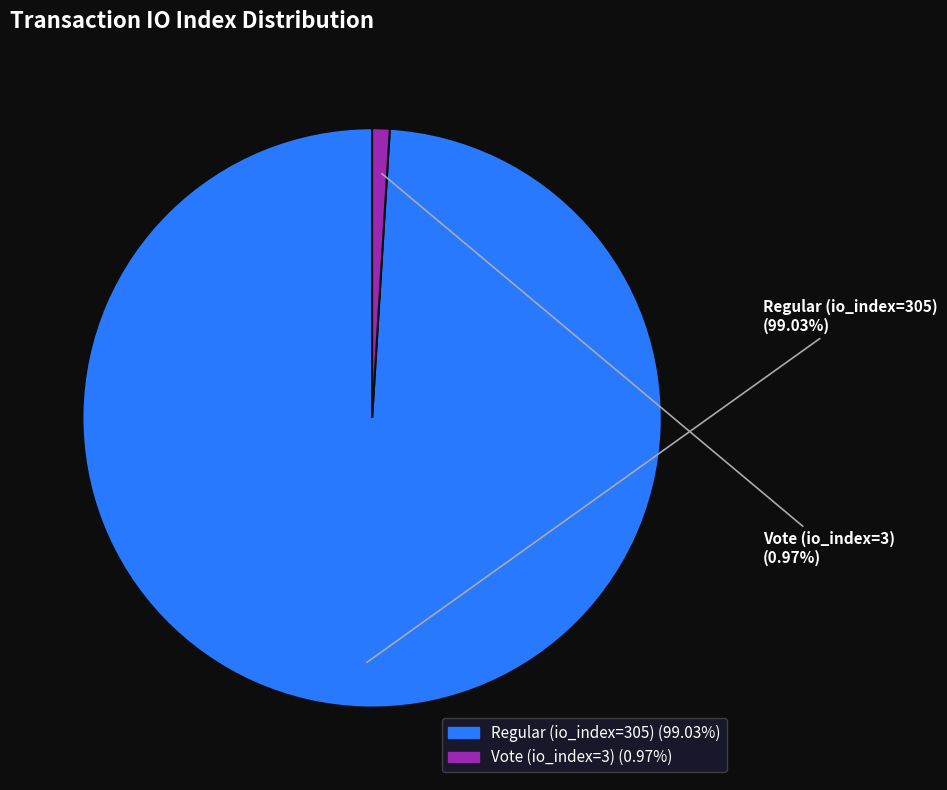

What percentage is NOT represented by Regular (io_index=305)?

1.0%